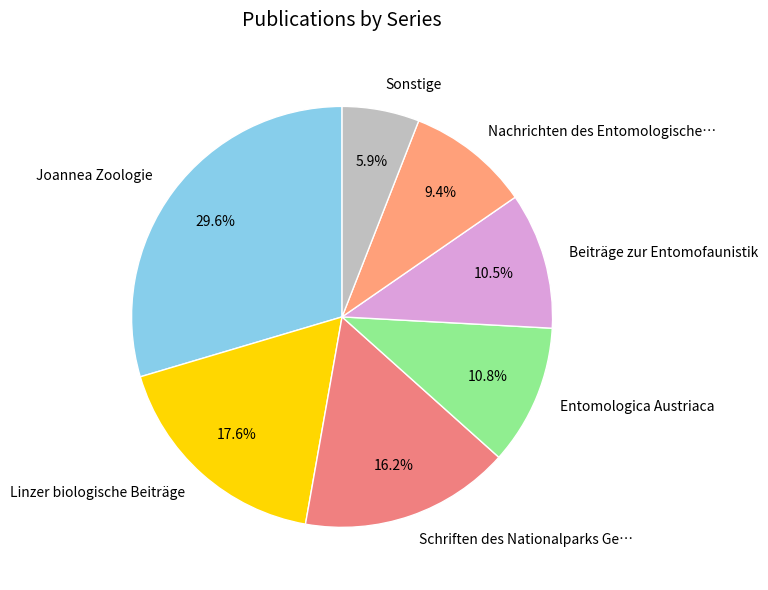

Which has a higher value, Joannea Zoologie or Linzer biologische Beiträge?

Joannea Zoologie